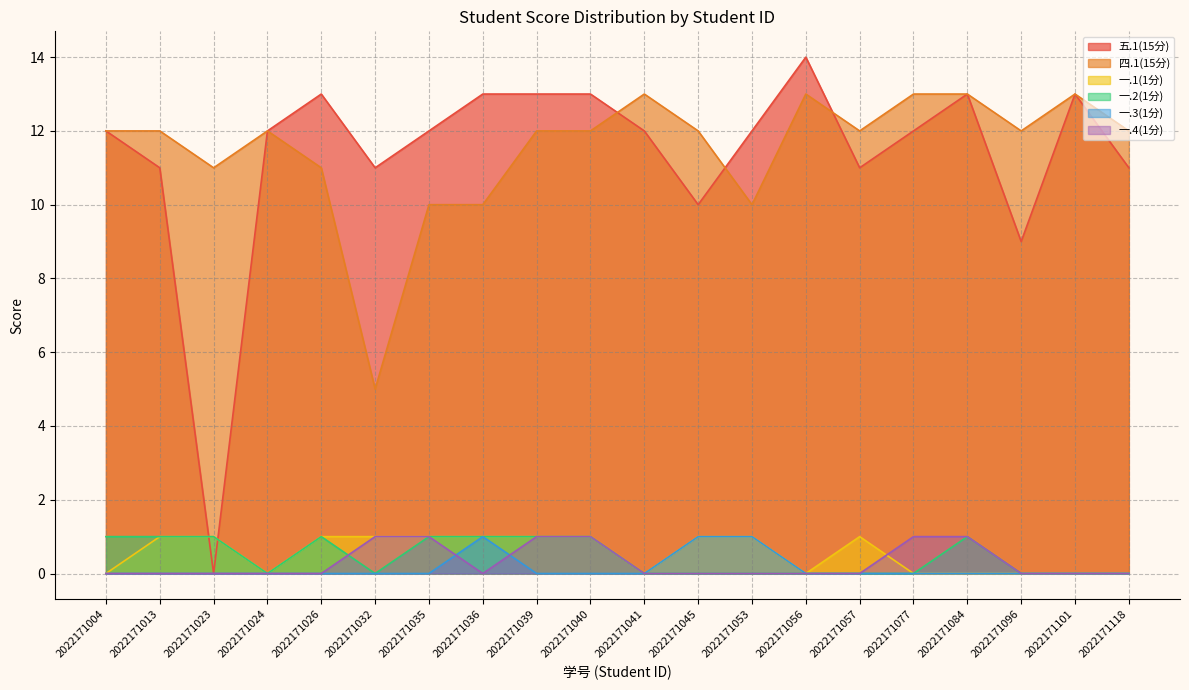

Does the chart have visible grid lines?

Yes